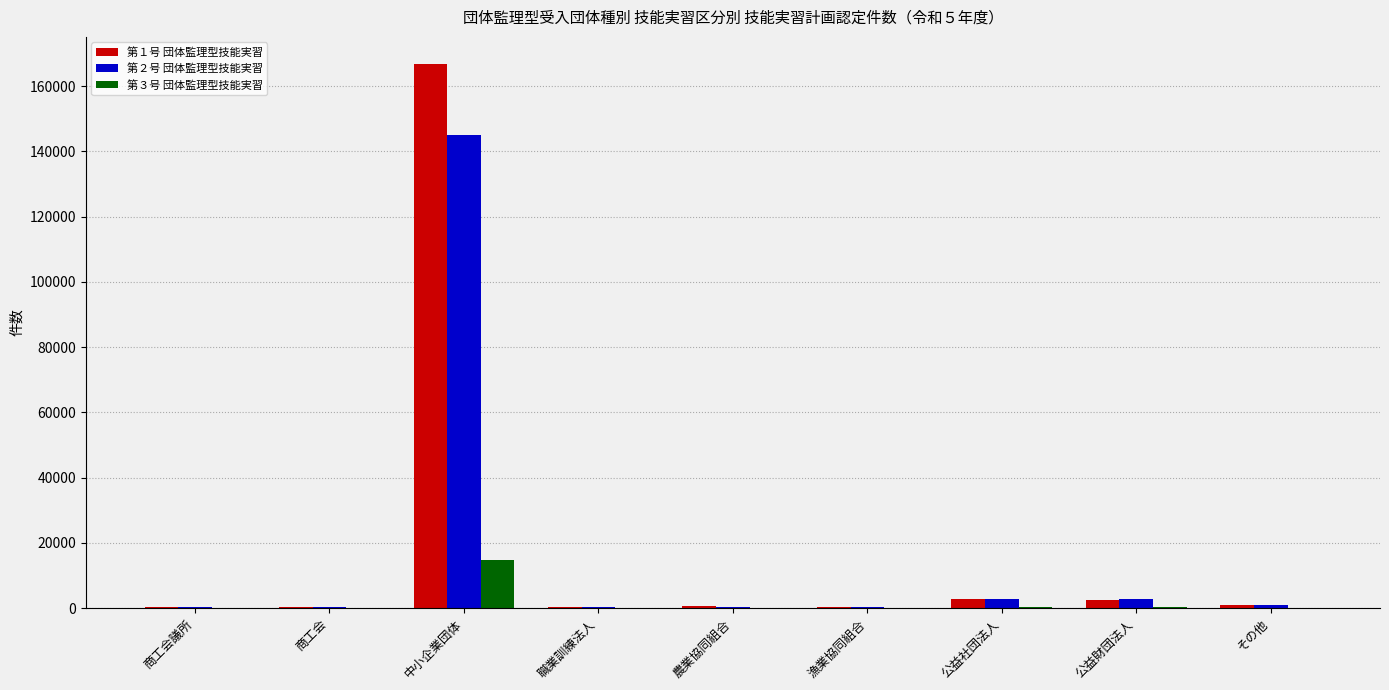

The value of 第１号 団体監理型技能実習 at 商工会 is 340. True or false?

True